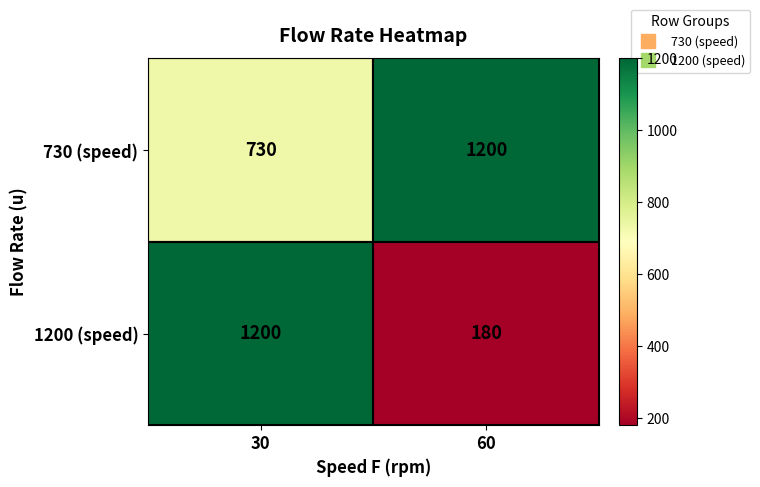

How many series are shown in this chart?

2